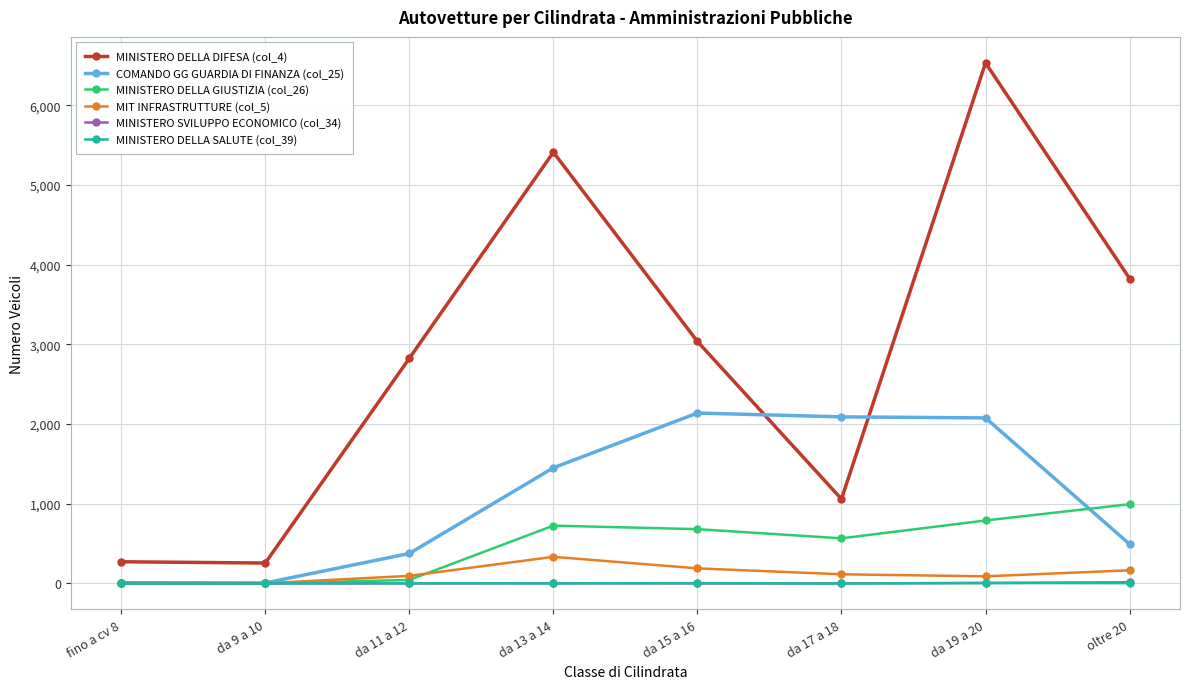

What is the average value of the MINISTERO SVILUPPO ECONOMICO (col_34) series?

3